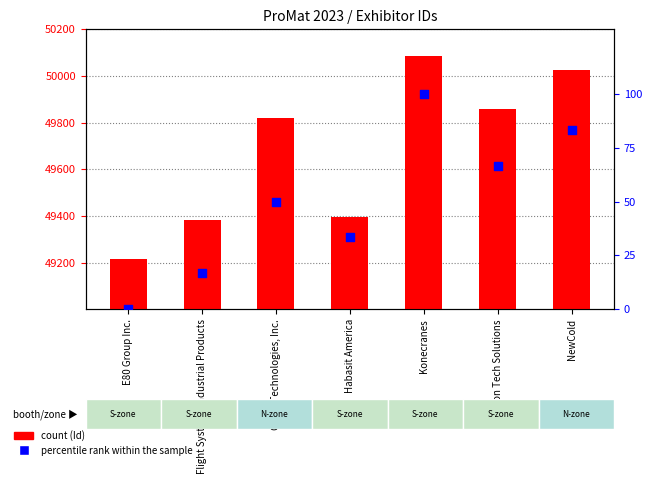

Which series contains the lowest Y value?

percentile rank within the sample